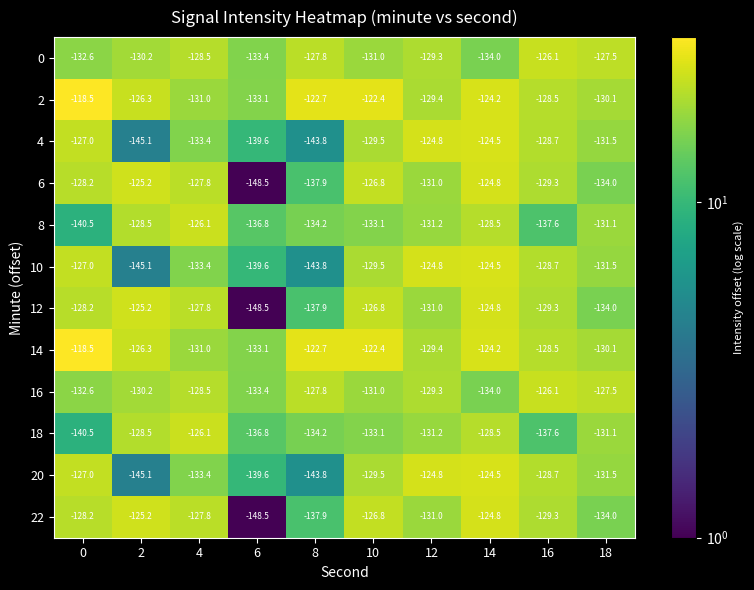

List the labels in order of 20 value, smallest first.

2, 8, 6, 4, 18, 10, 16, 0, 12, 14